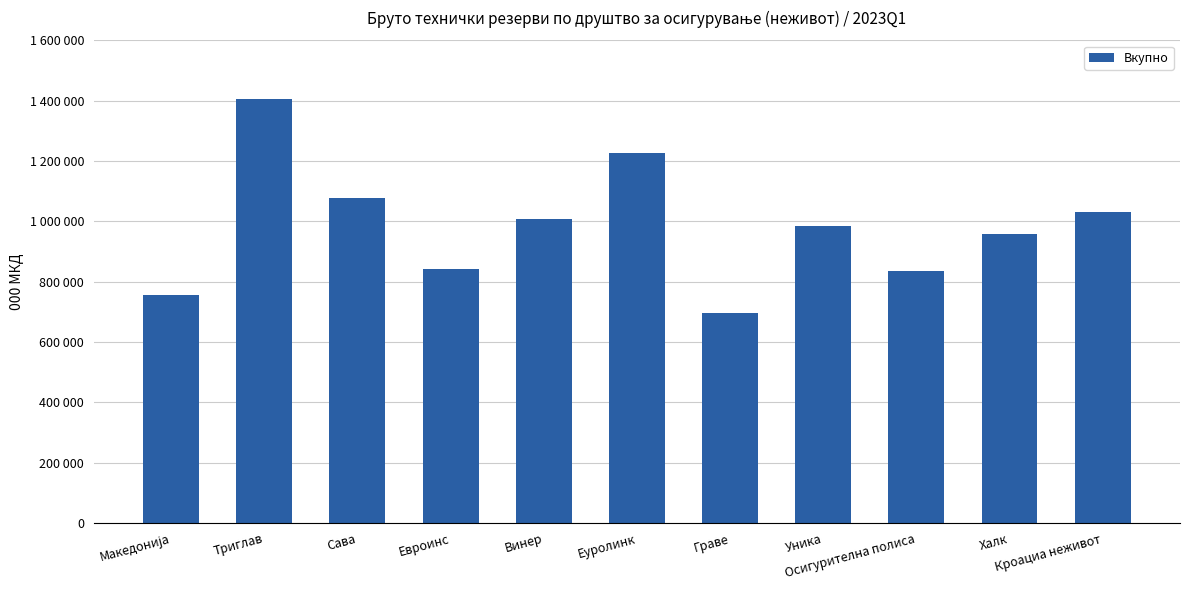

What is the label of the 5th bar from the right?

Граве